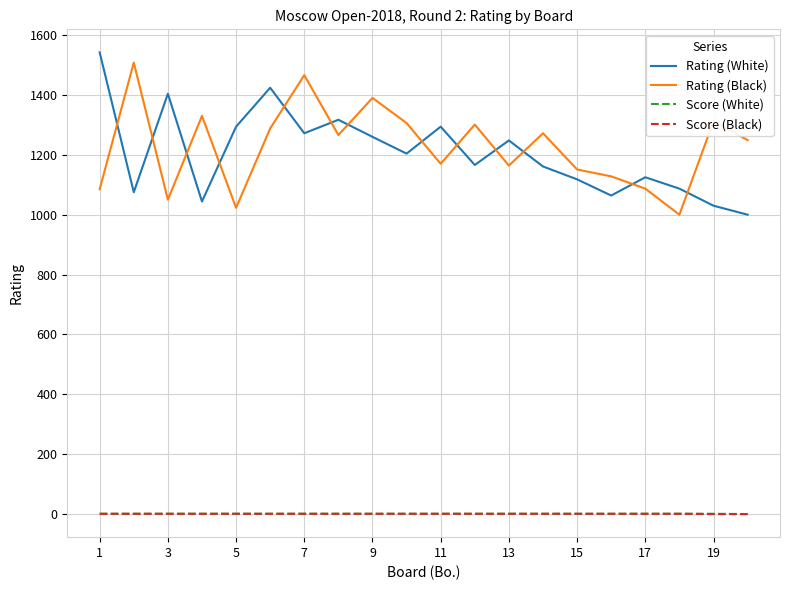

What is the average value of the Rating (Black) series?

1227